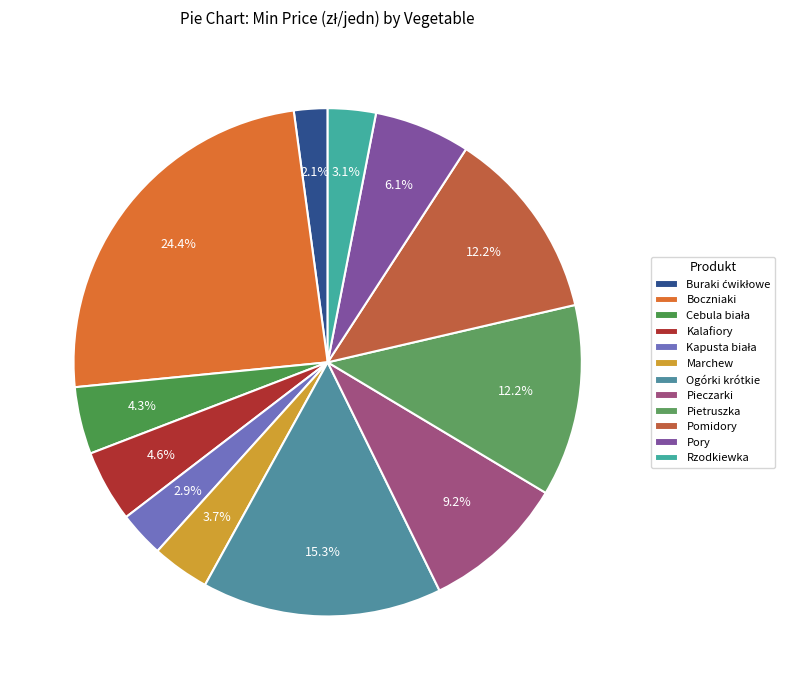

How many segments does this pie chart have?

12